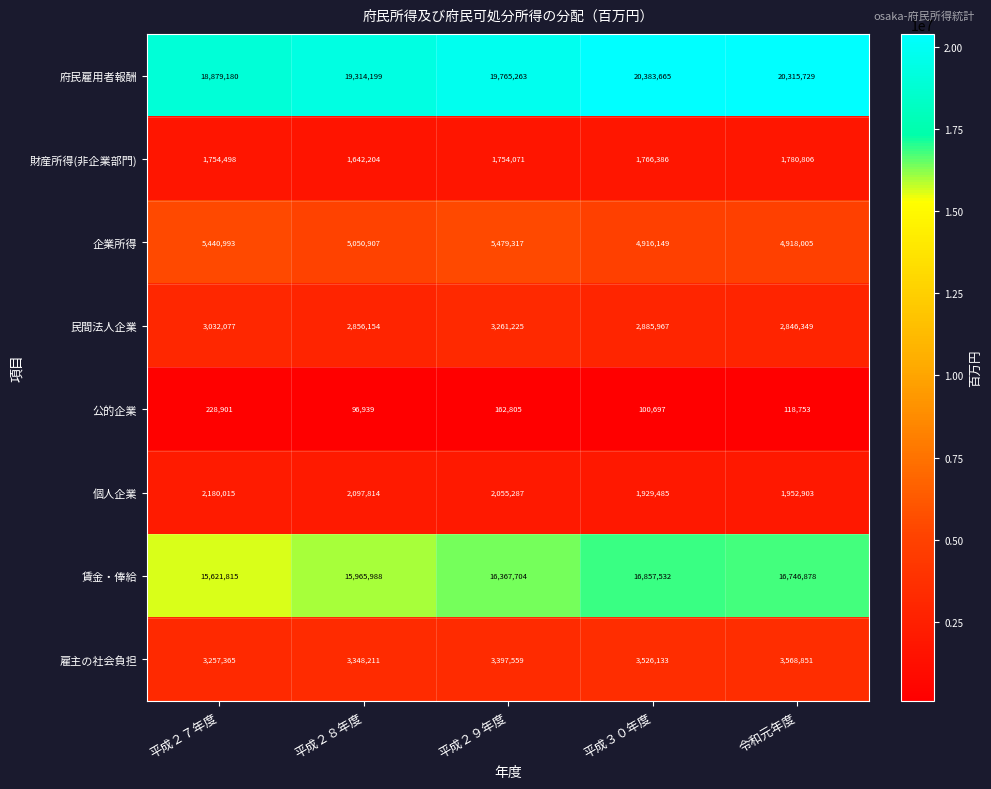

What is the spread (max minus min) of values at 平成２９年度?

19602458